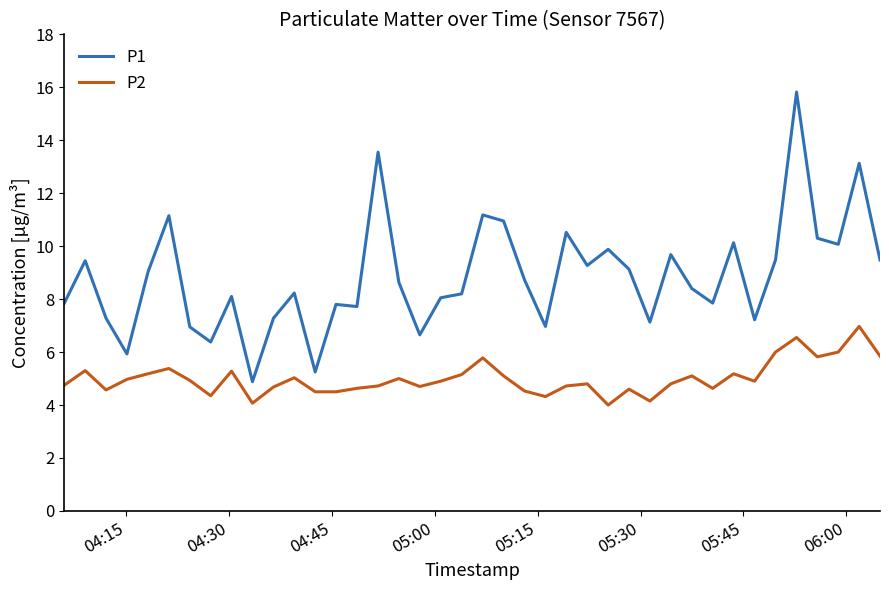

List the series in order of their overall mean, highest first.

P1, P2